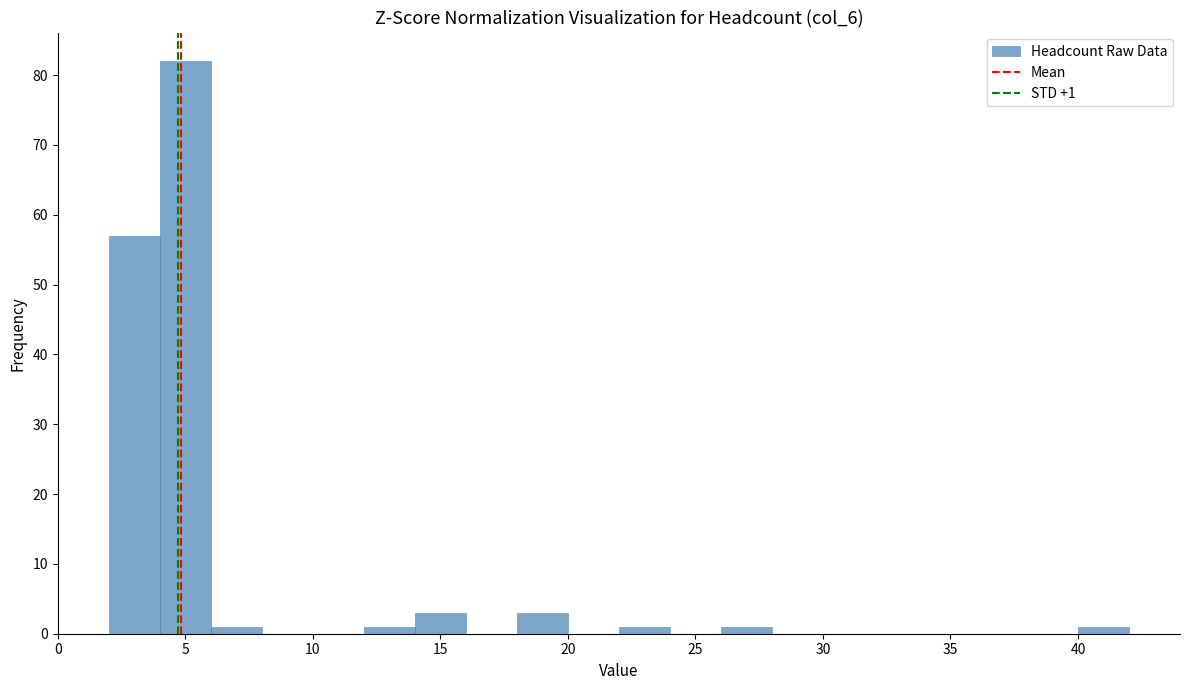

Over which range of the x-axis is the bar tallest?

4 to 6